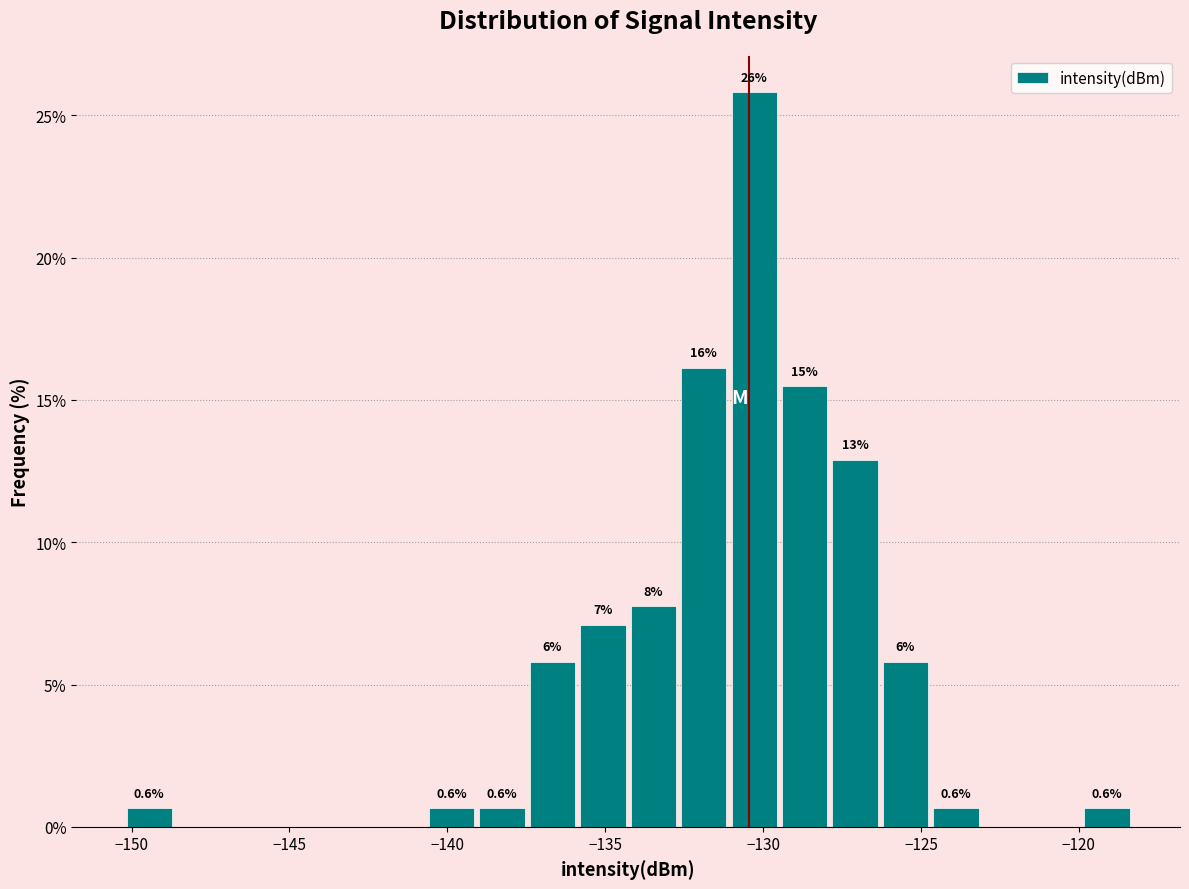

Around what value on the x-axis is the tallest bar? Give the approximate position of its centre, as read against the axis.

-130.5